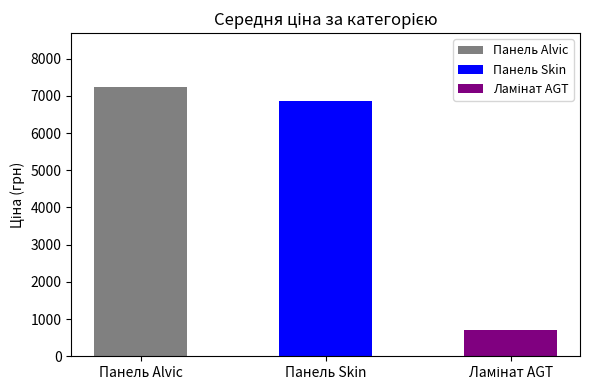

Is the value of Ламінат AGT at Довжина greater than the value of Панель Skin at Ширина?

No